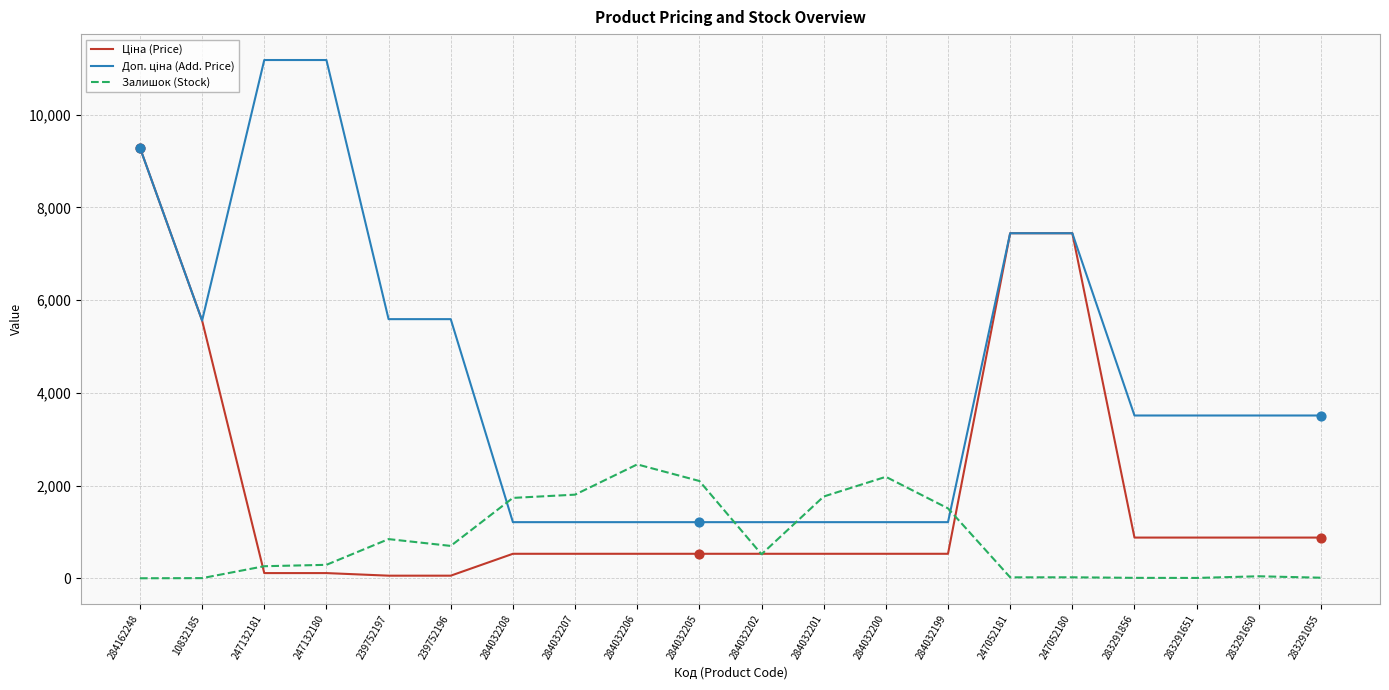

At which category is the sum across all series the highest?

284162248